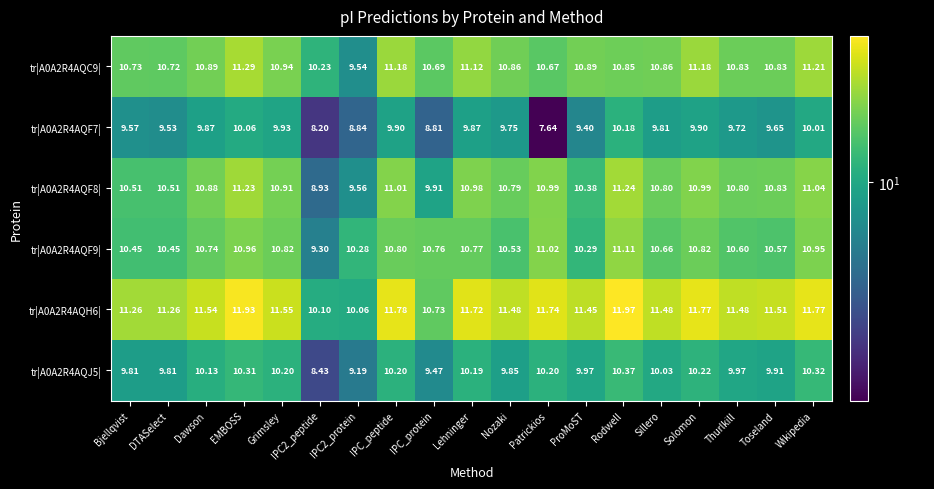

At which label does tr|A0A2R4AQF7| reach its peak?

Rodwell